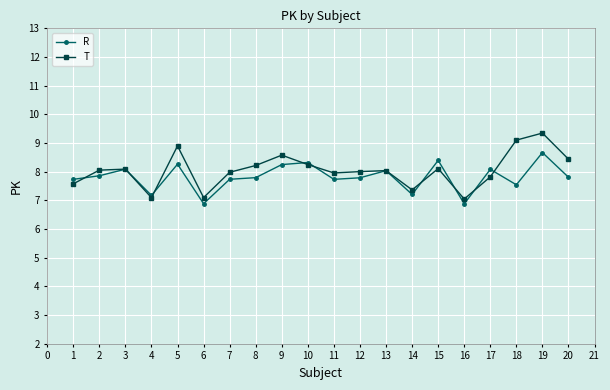

What is the smallest value displayed?

6.9